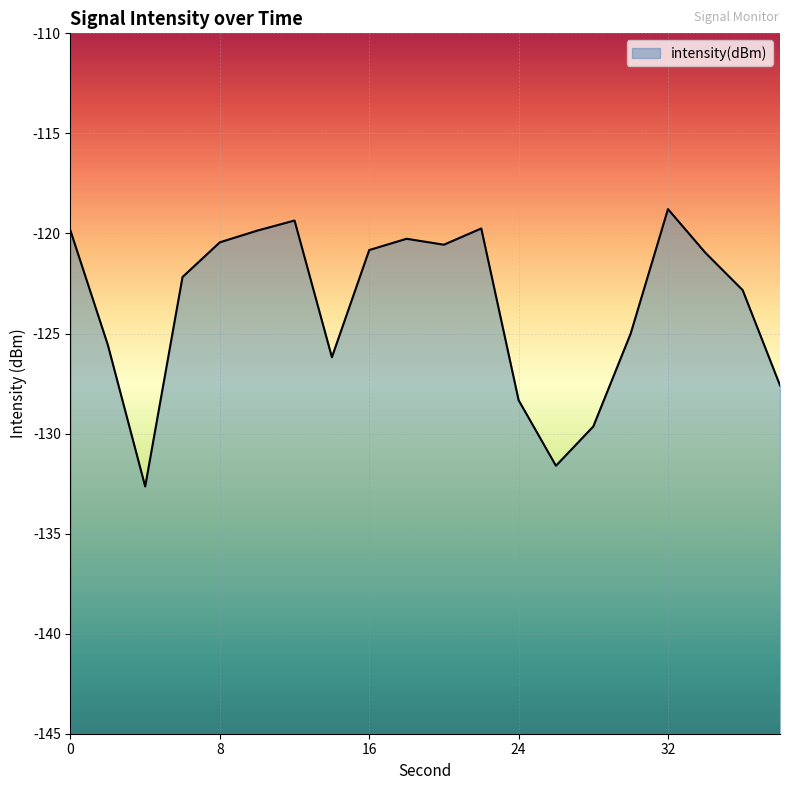

What is the difference between the maximum and minimum values?

13.9